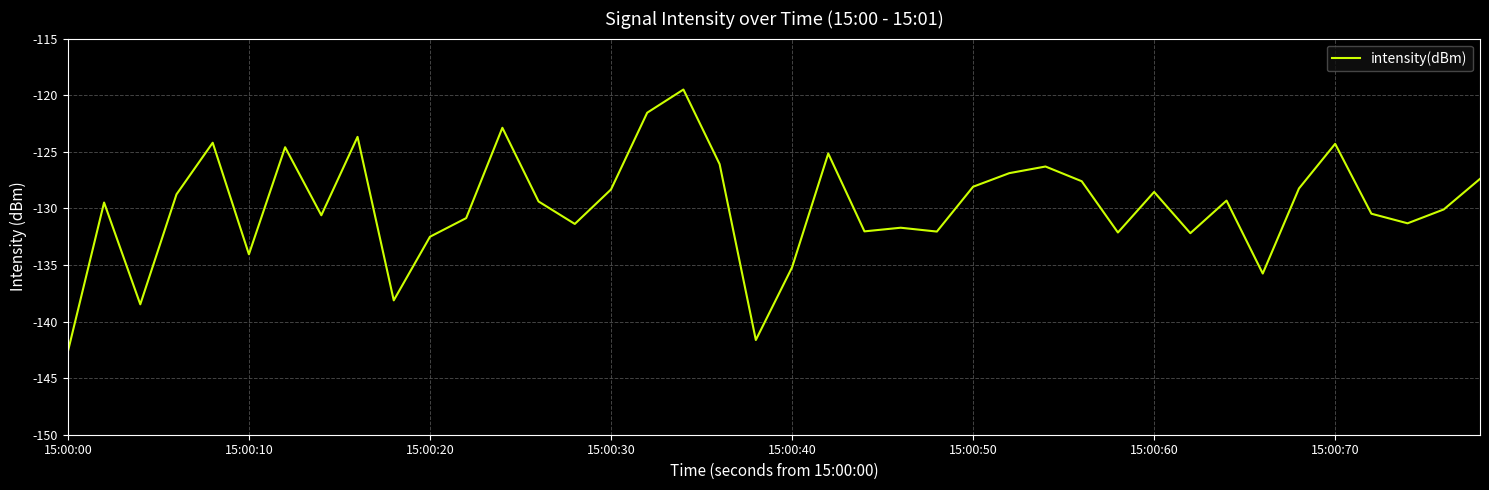

What is the greatest value displayed?

-119.5